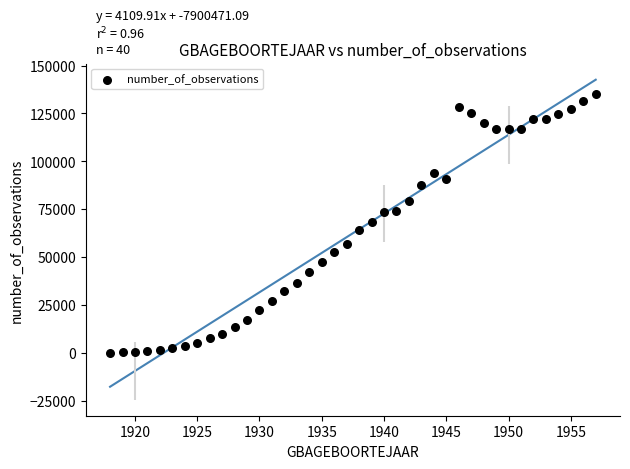

What is the range of X values (max minus min)?

39